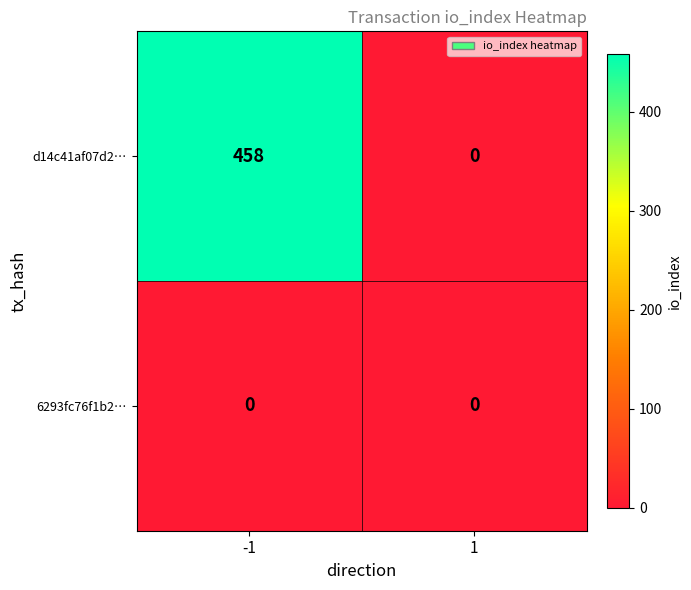

At which category does the chart reach its peak across all series?

-1